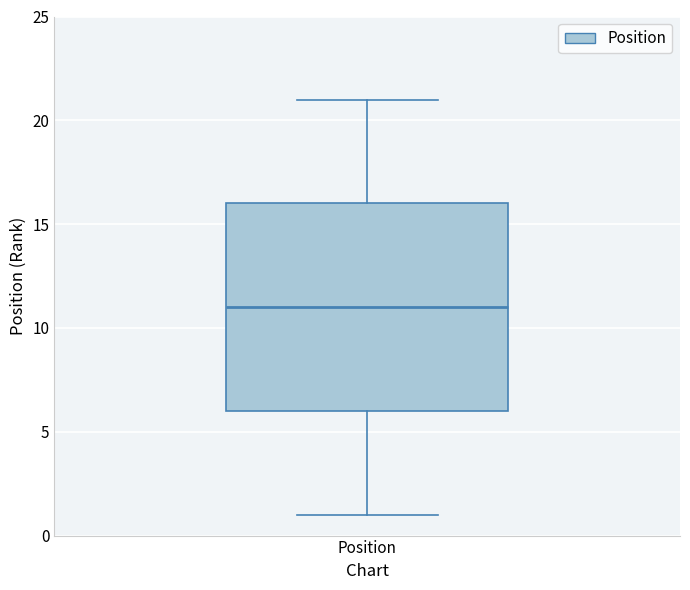

Where does the median line of the box for Position sit on the y-axis? The values are not printed on the chart, so give them approximately, as read against the axis.

11